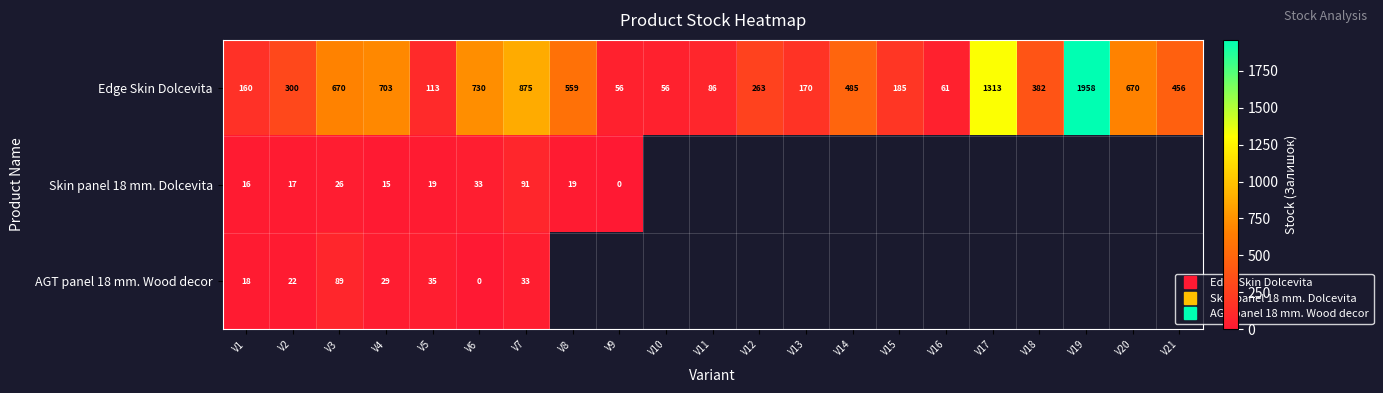

At V7, list the series in order from largest to smallest.

Edge Skin Dolcevita, Skin panel 18 mm. Dolcevita, AGT panel 18 mm. Wood decor